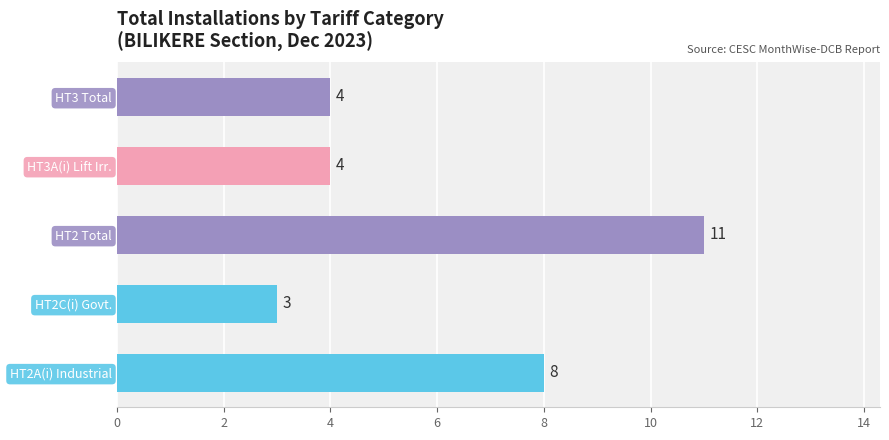

How many values are between 4 and 8?

3